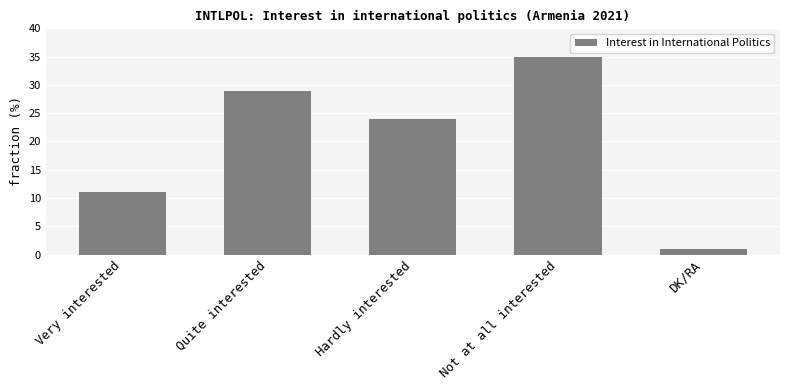

Rank the categories by value from lowest to highest.

DK/RA, Very interested, Hardly interested, Quite interested, Not at all interested